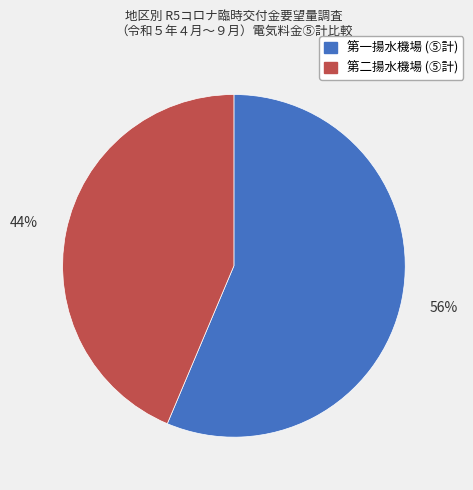

Which slice is the smallest?

第二揚水機場 (⑤計)